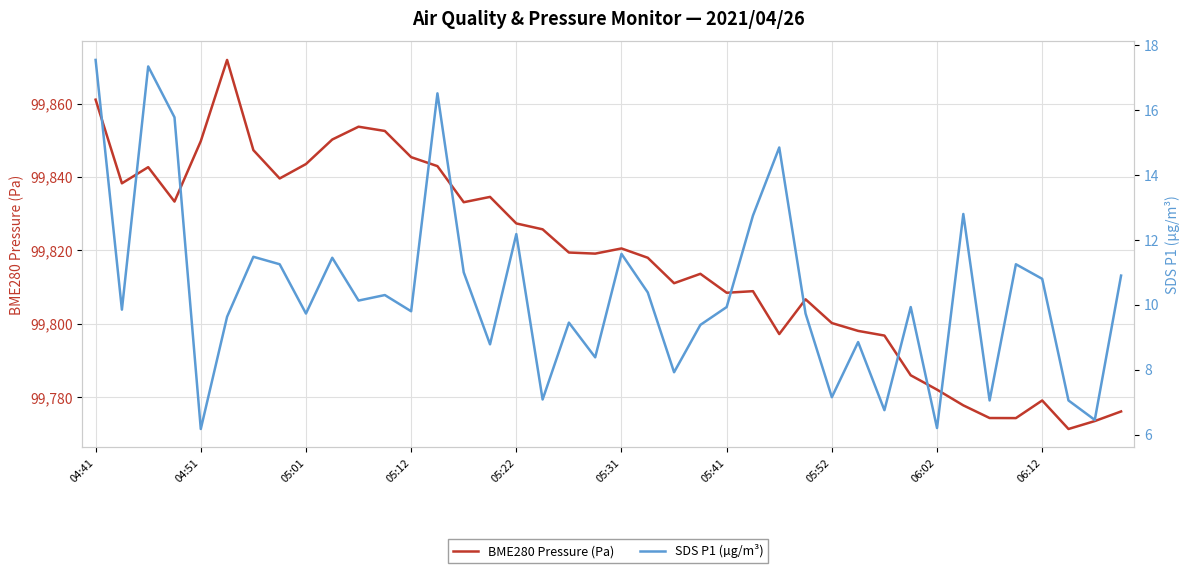

Is it true that SDS P1 (µg/m³) equals 10.1 at 10?

True